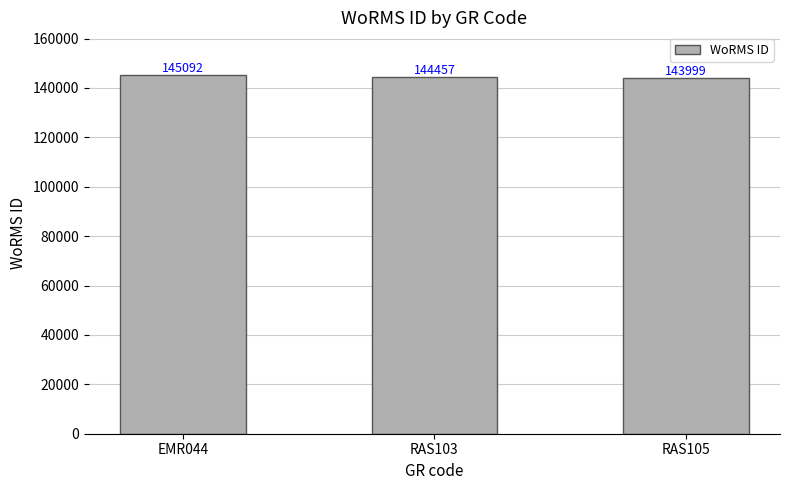

What is the label of the 2nd bar from the right?

RAS103